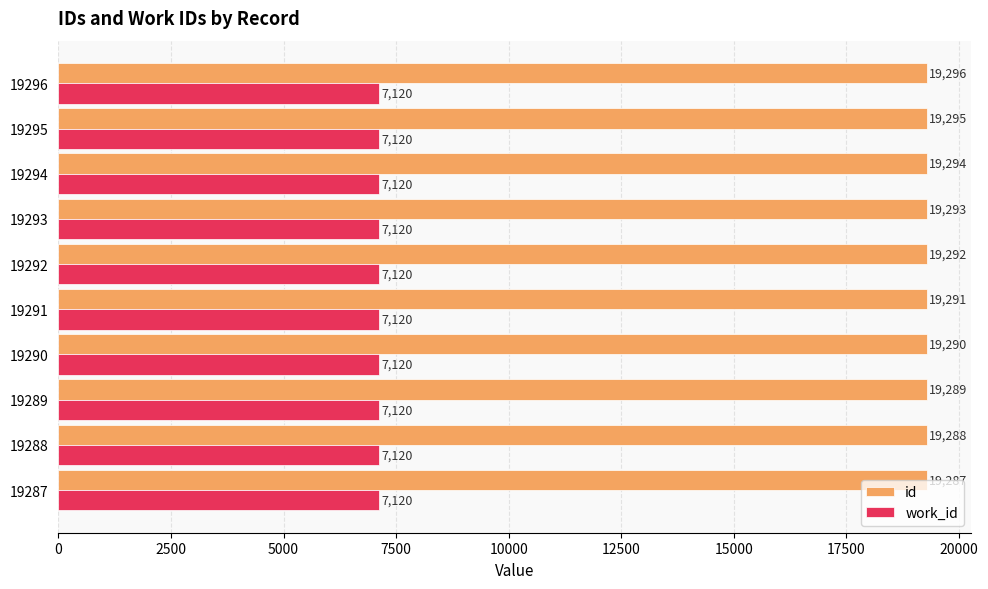

What is the minimum value shown in the chart?

7120